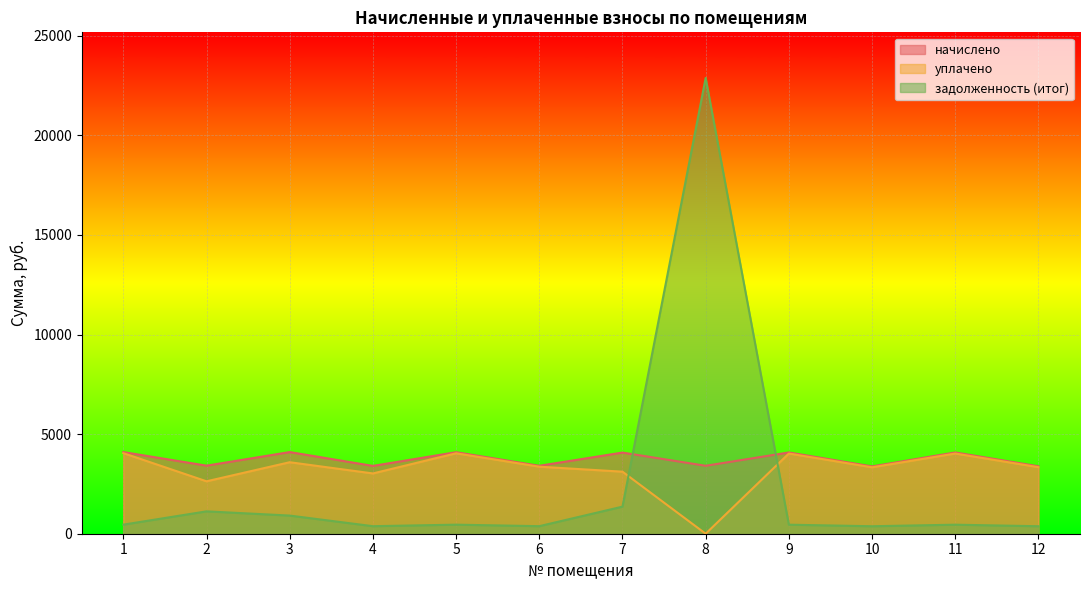

What is the difference between the начислено values at 9 and 12?

694.5